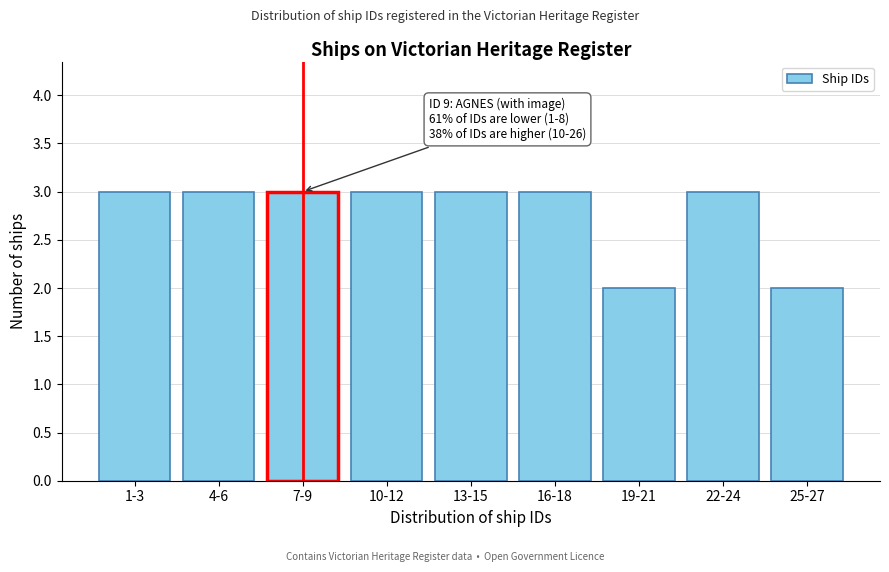

Reading left to right, what are all the values shown in this chart?

3	3	3	3	3	3	2	3	2